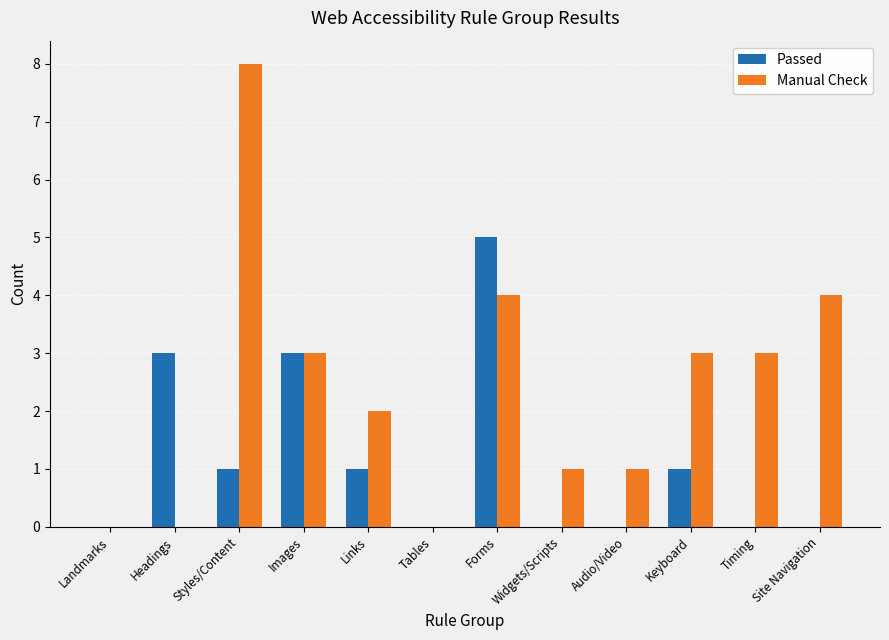

Are the bars horizontal?

No